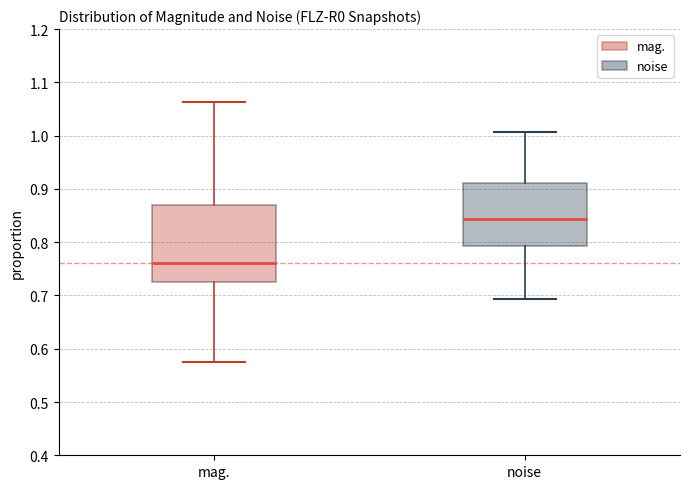

Which box has the highest median line?

noise